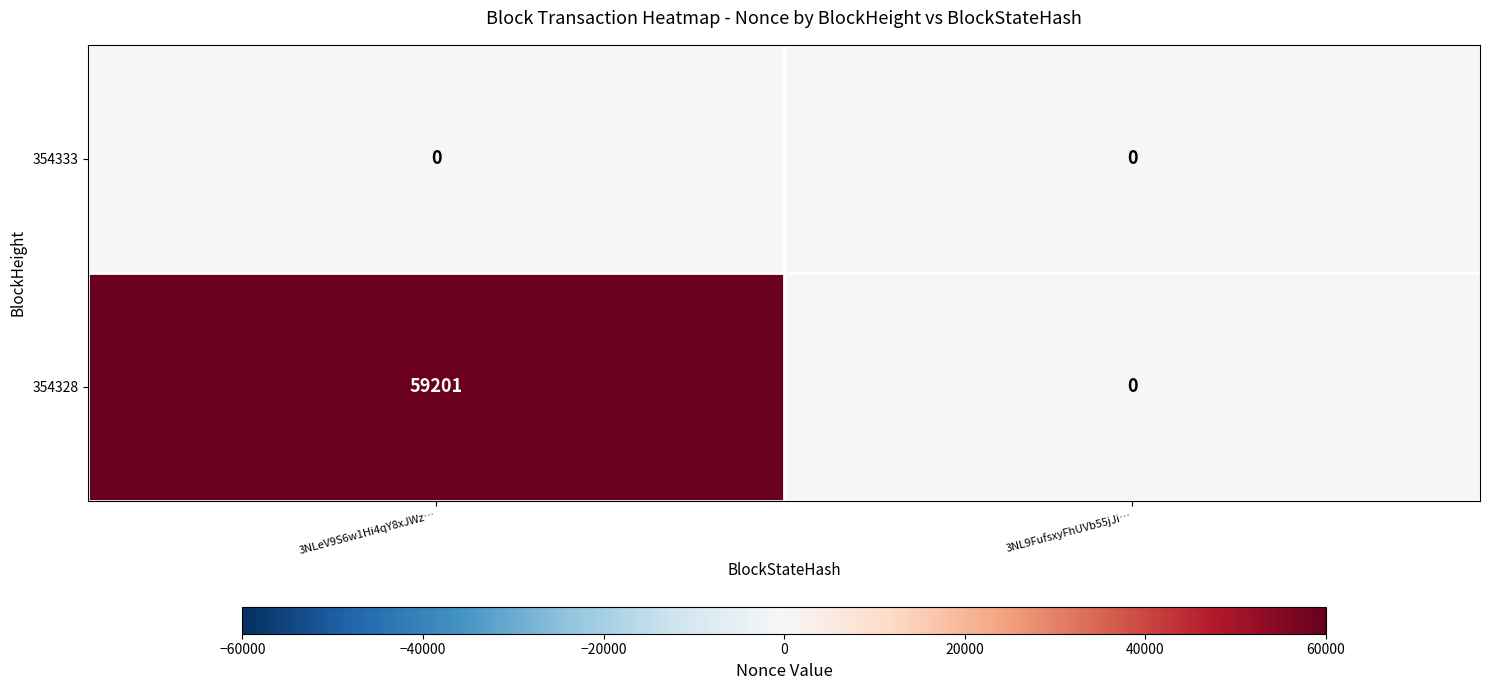

Which series changed the most between 3NLeV9S6w1Hi4qY8xJWz… and 3NL9FufsxyFhUVb55jJi…?

354328